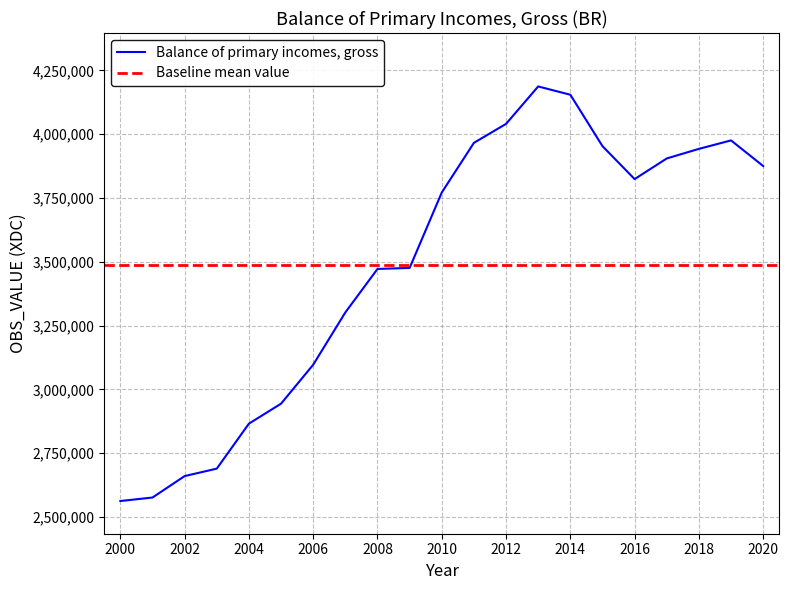

Reading left to right, transcribe all the data shown in this chart.

2562935	2576614	2660683	2689853	2866146	2944446	3097030	3301941	3472337	3476305	3771768	3966467	4040719	4187392	4154922	3953435	3824387	3905278	3942800	3975989	3875543